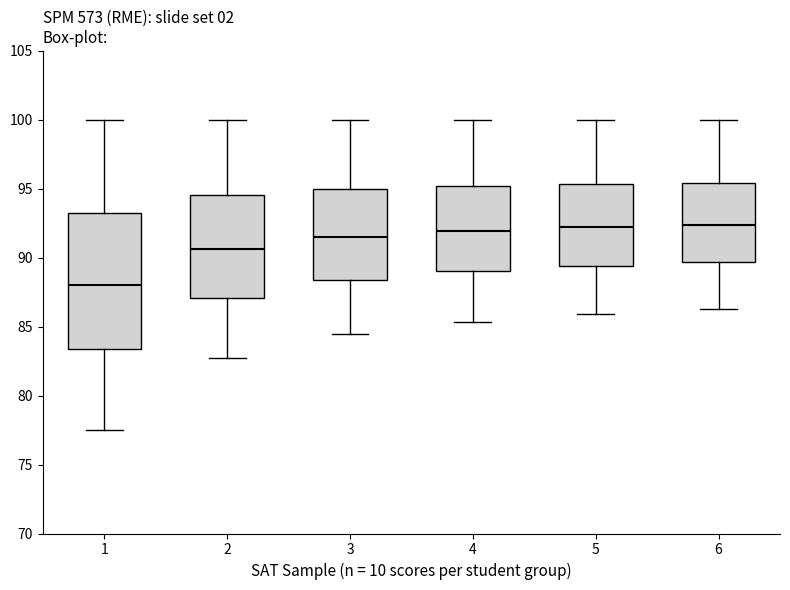

Reading left to right, read every box against the y-axis: the position of its median line, the range the box covers, and the ends of its whiskers. The values are not printed on the chart, so give them approximately, as read against the axis.

1: median 88.0, box 83.5 to 93.5, whiskers 77.5 to 100.0
2: median 90.5, box 87.0 to 94.5, whiskers 83.0 to 100.0
3: median 91.5, box 88.5 to 95.0, whiskers 84.5 to 100.0
4: median 92.0, box 89.0 to 95.0, whiskers 85.5 to 100.0
5: median 92.0, box 89.5 to 95.5, whiskers 86.0 to 100.0
6: median 92.5, box 89.5 to 95.5, whiskers 86.5 to 100.0